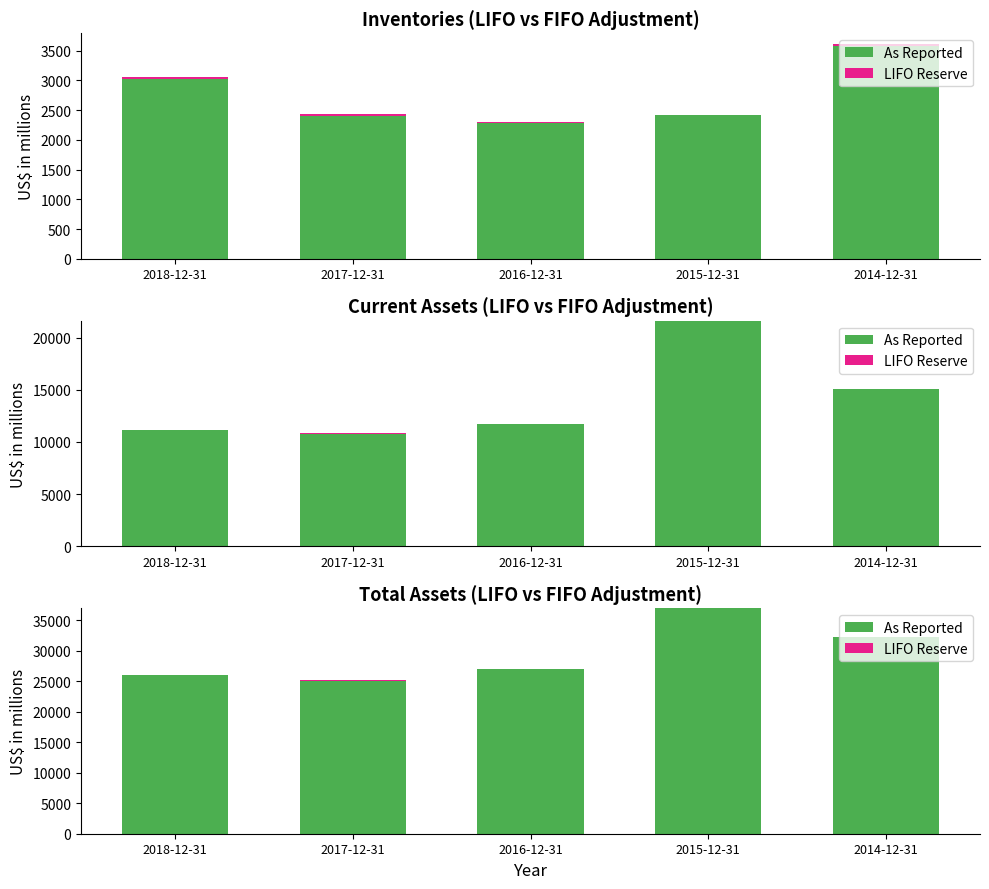

Reading left to right, extract all data points from this chart.

As Reported: 25982	25085	27000	36942	32240
LIFO Reserve: 24	31	16	0	38